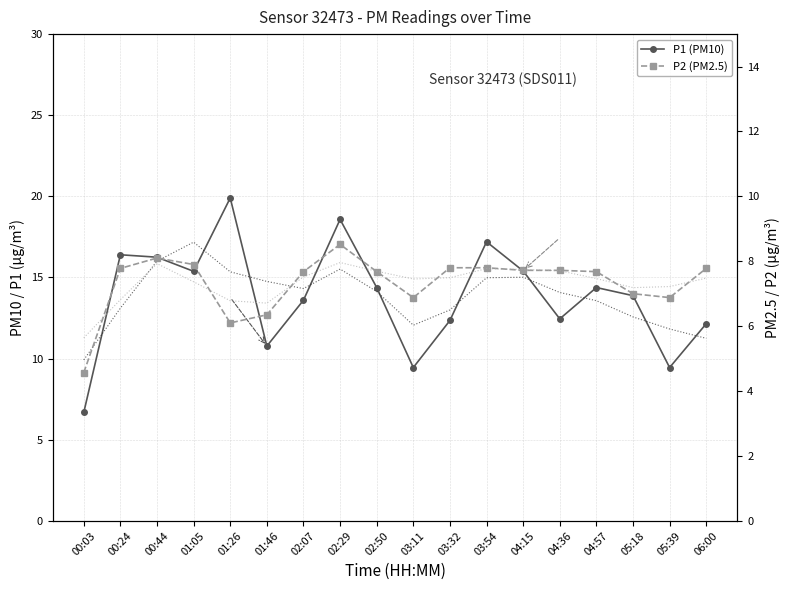

True or false: P1 trend and P2 trend cross at least once.

False